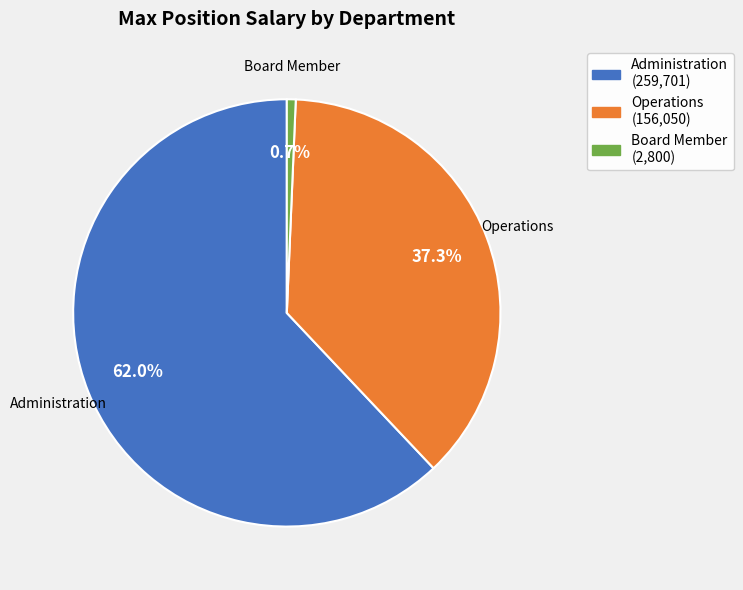

To the nearest percent, what is the difference between the largest and smallest slice percentages?

61%